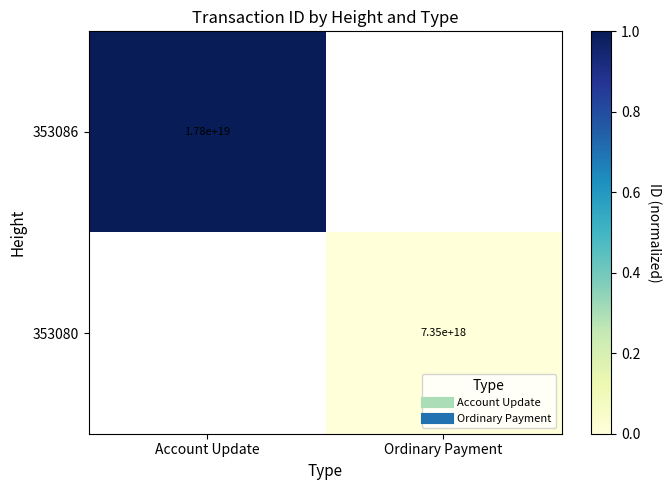

Which series has the widest spread of values?

353086